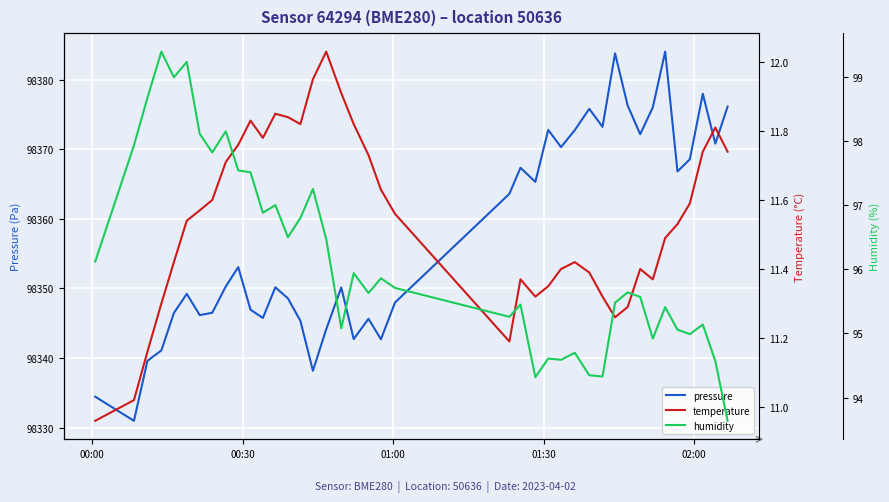

What is the highest value of the pressure series?

98384.0